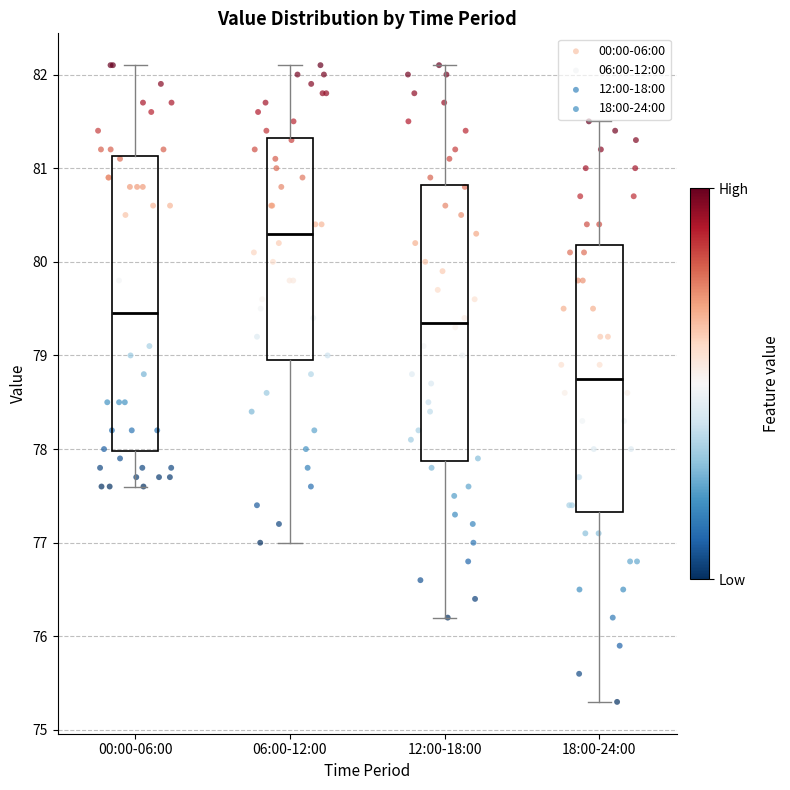

Which box's median line is the highest?

06:00-12:00